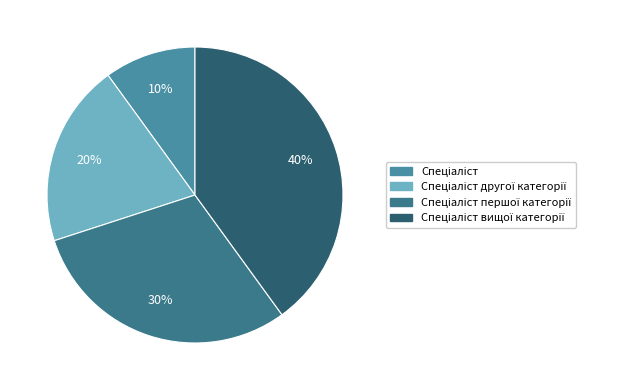

Which slice is the largest?

Спеціаліст вищої категорії